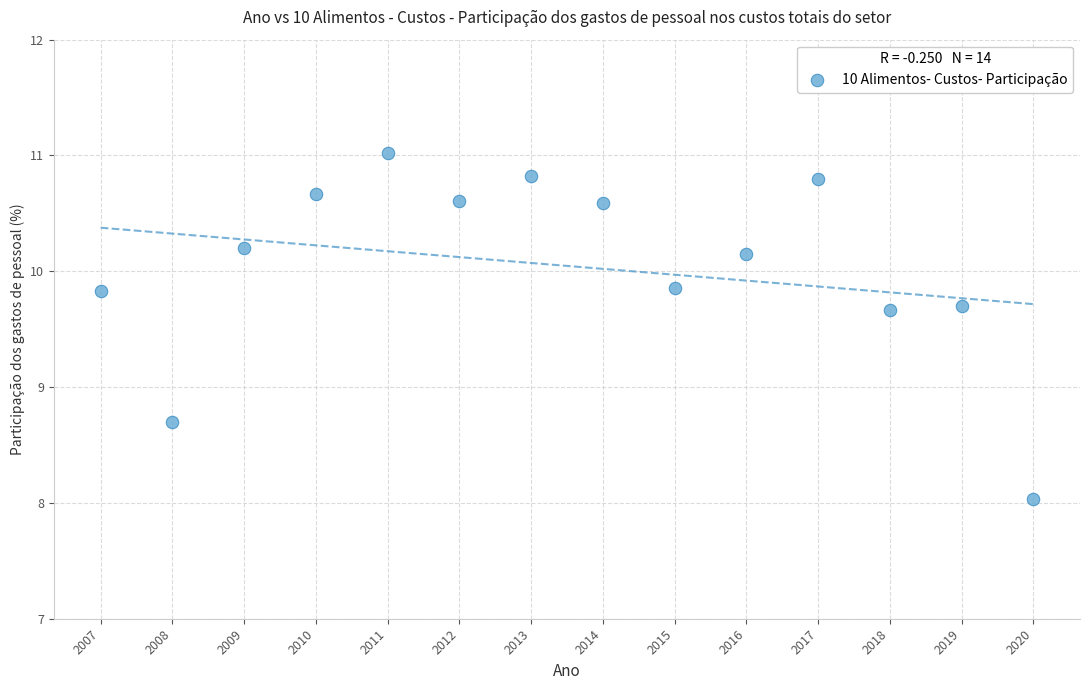

What is the range of Y values (max minus min)?

3.0